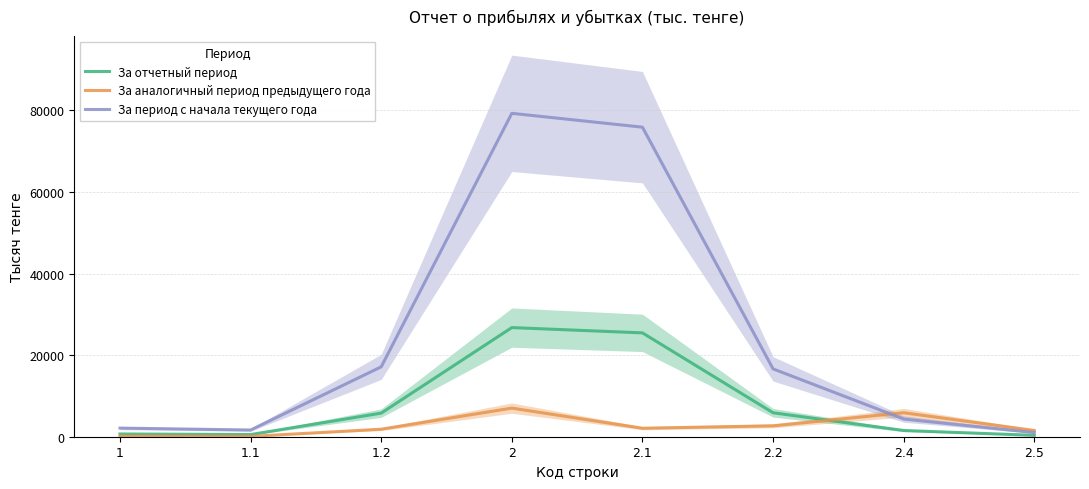

Reading left to right, transcribe all the data shown in this chart.

За отчетный период: 1=676.3	1.1=528.9	1.2=5784.9	2=26758.9	2.1=25463.3	2.2=5874.0	2.4=1527.6	2.5=338.1
За аналогичный период предыдущего года: 1=127.3	1.1=78.0	1.2=1843.6	2=7014.9	2.1=2078.0	2.2=2670.8	2.4=5881.4	2.5=1527.0
За период с начала текущего года: 1=2112.1	1.1=1644.3	1.2=17136.0	2=79296.8	2.1=75899.6	2.2=16631.9	2.4=4338.5	2.5=1018.7